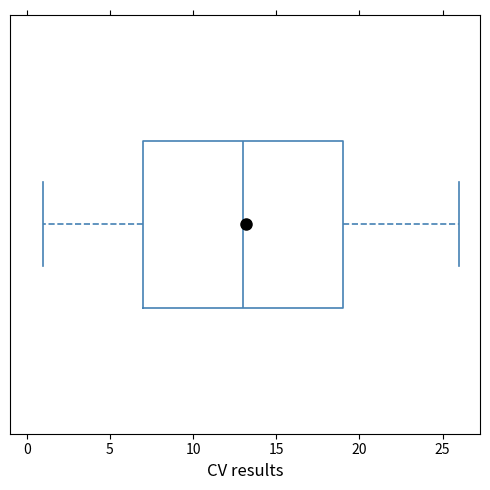

Where does the right whisker of the box end on the x-axis? The values are not printed on the chart, so give them approximately, as read against the axis.

26